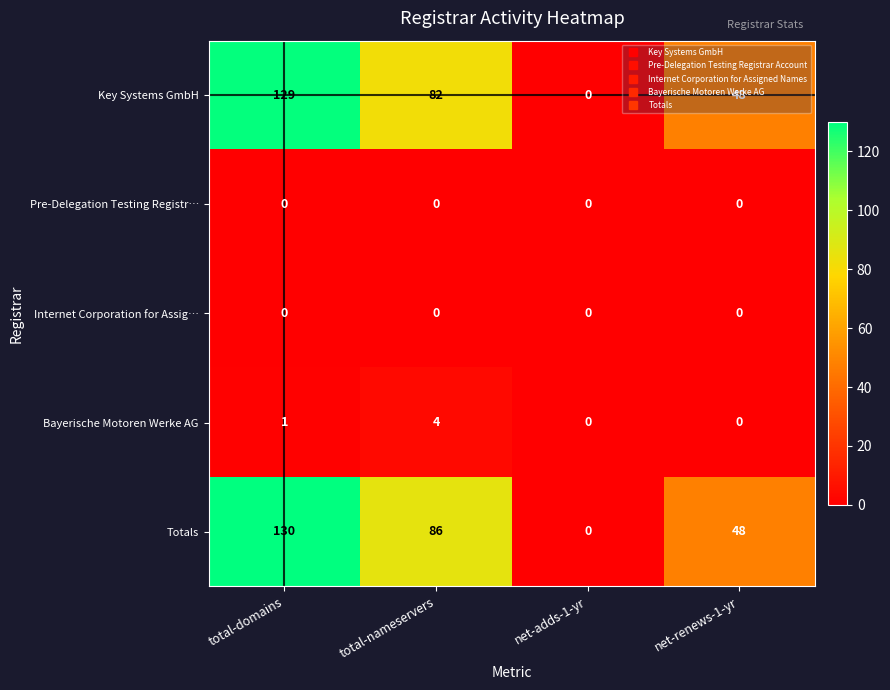

What is the spread (max minus min) of values at total-nameservers?

86